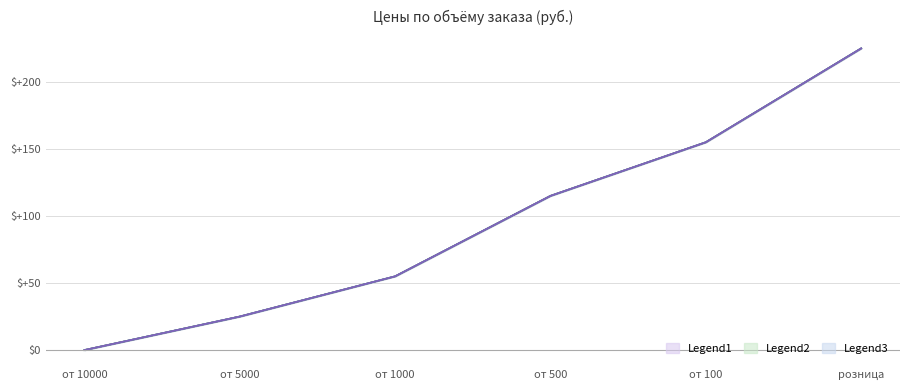

How many values in the желтый series exceed 115?

2